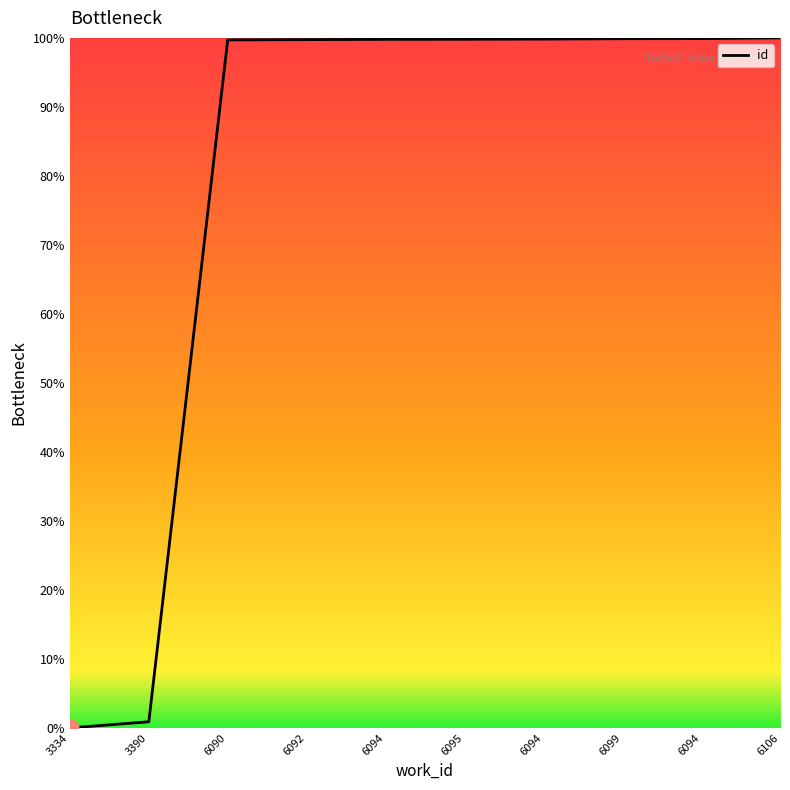

How many values exceed 99?

8